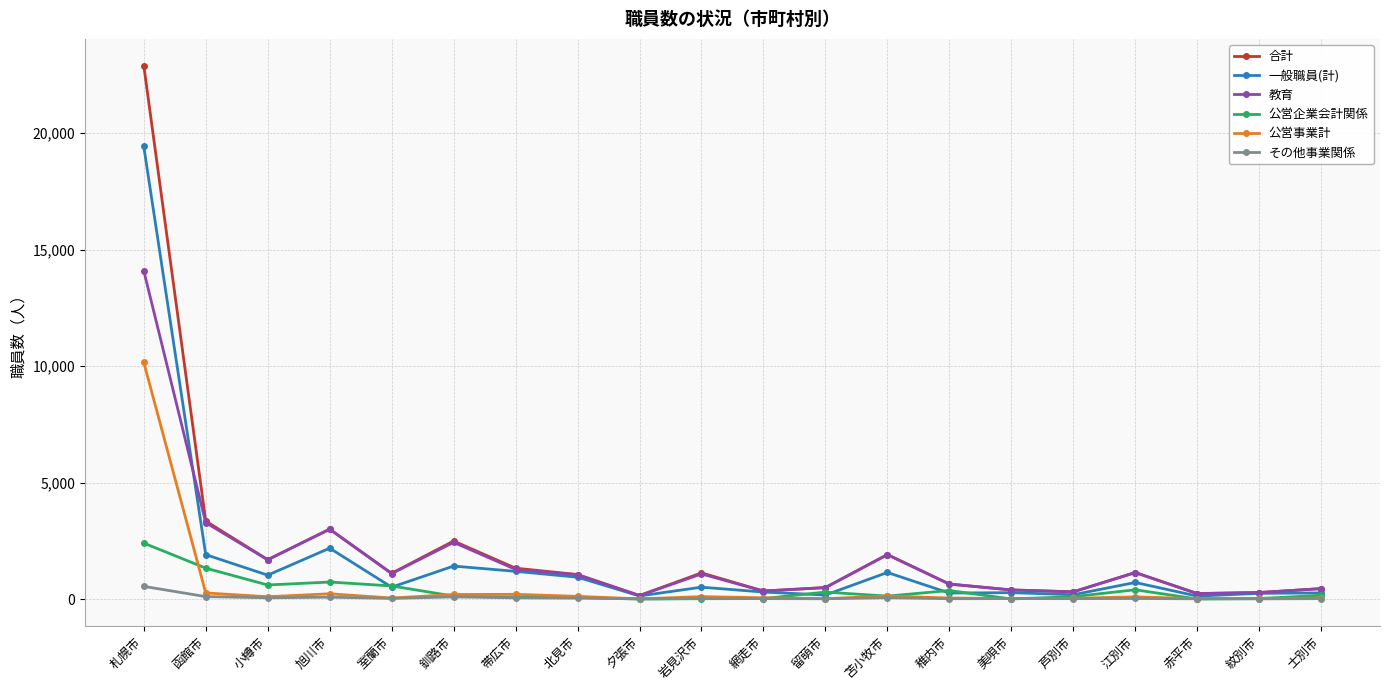

What is the minimum value for 教育?

152